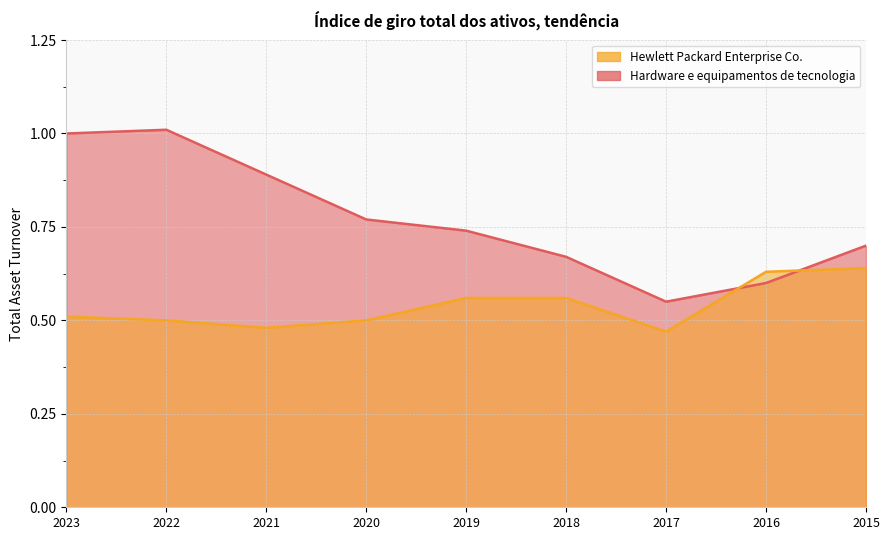

Which series has the largest range (max minus min)?

Hardware e equipamentos de tecnologia